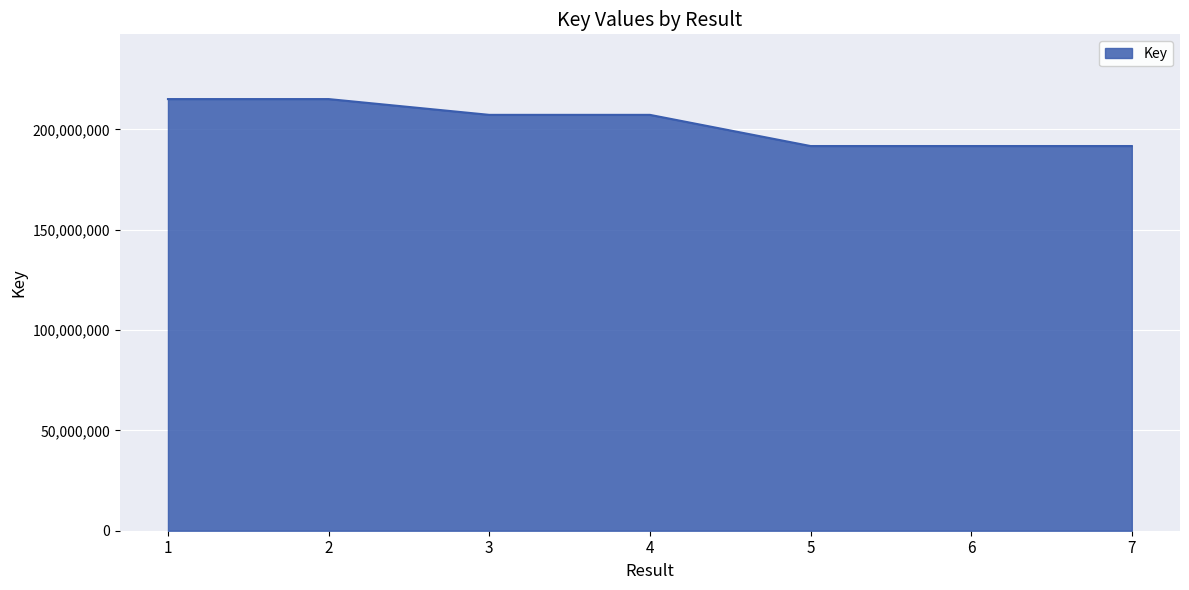

How many categories are shown in the chart?

7